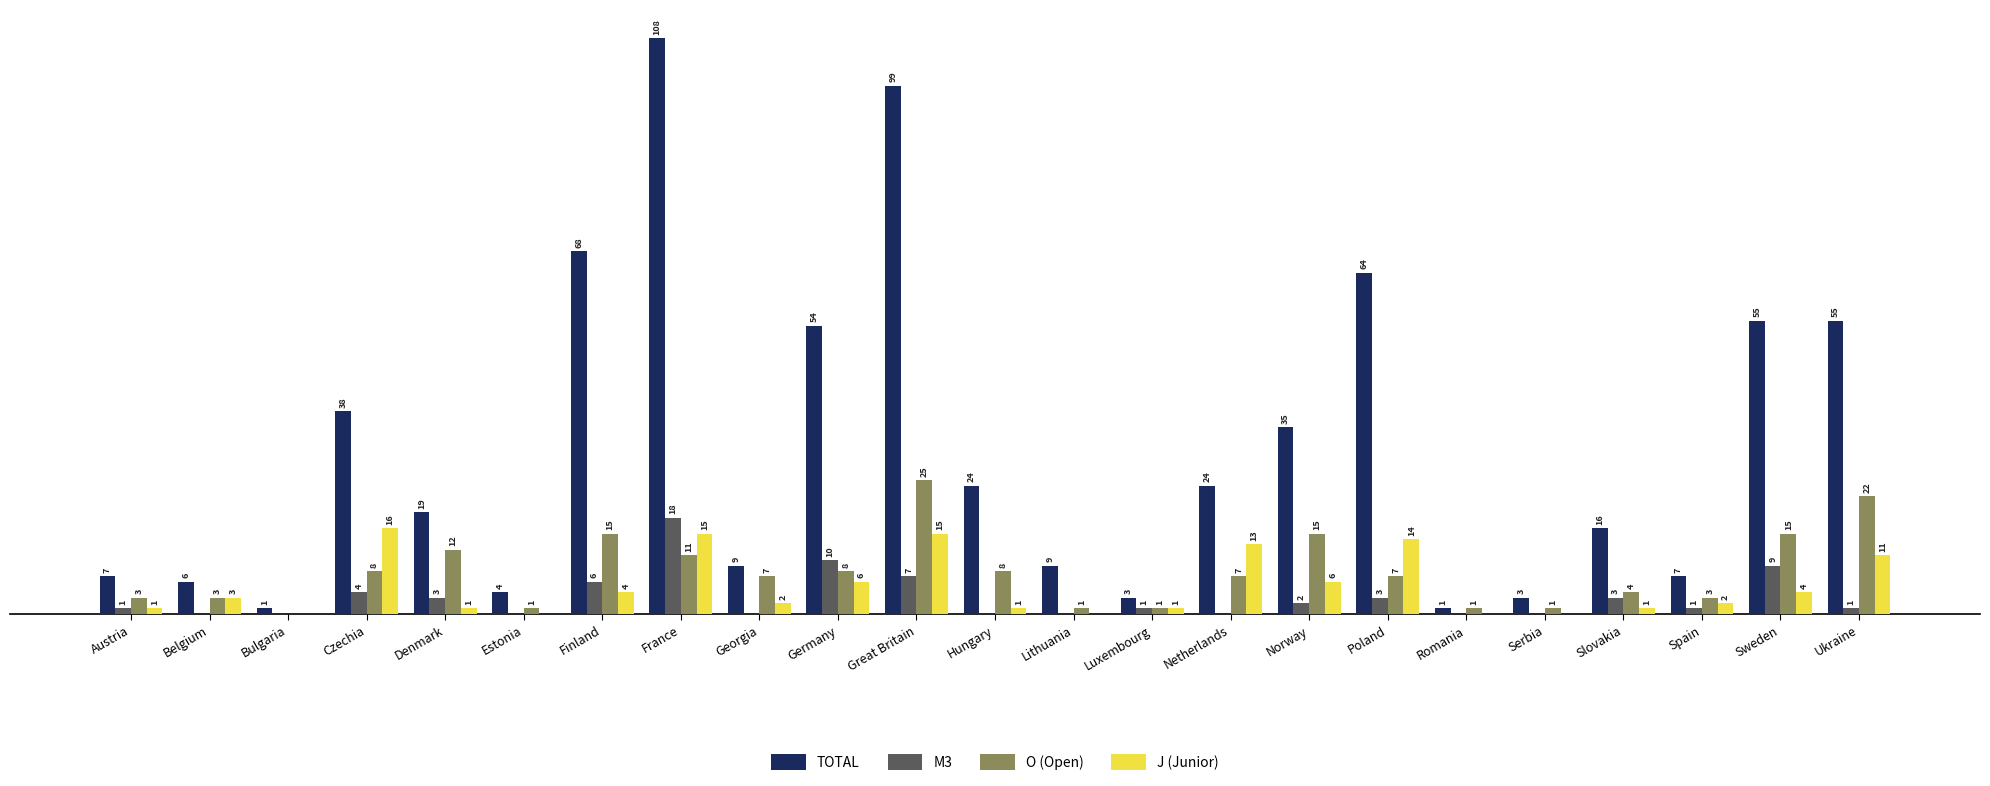

Is the value of M3 at Norway greater than the value of O (Open) at Czechia?

No